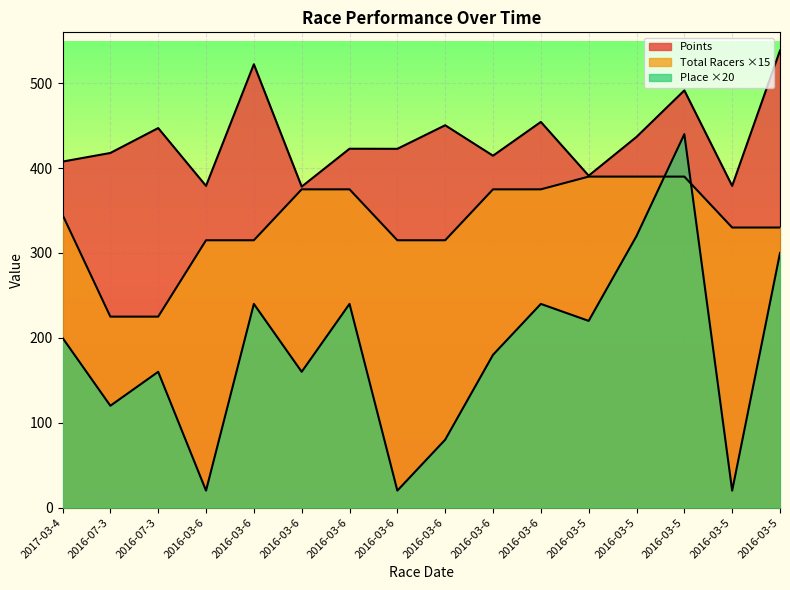

True or false: Points and Total Racers cross at least once.

False